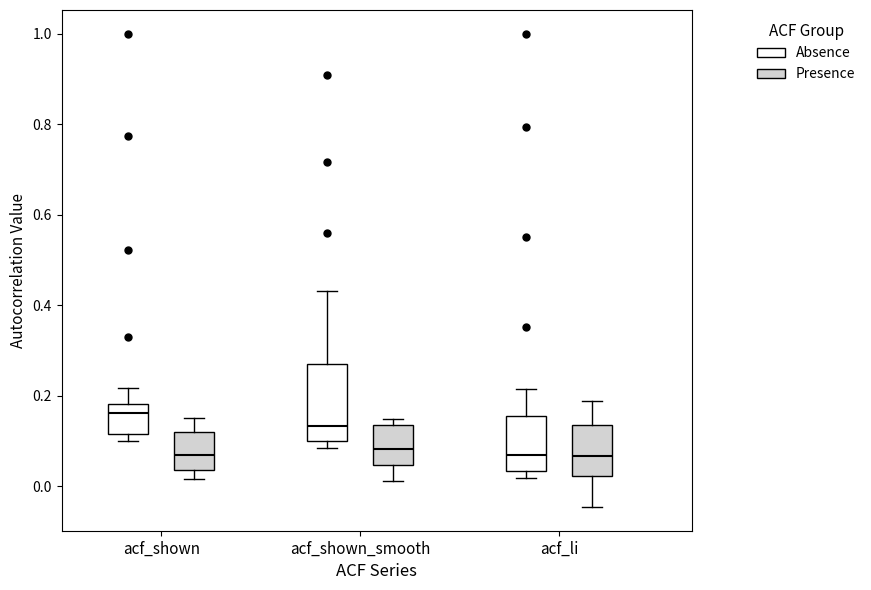

Where does the median line of the box for acf_shown_smooth (Presence) sit on the y-axis? The values are not printed on the chart, so give them approximately, as read against the axis.

0.08